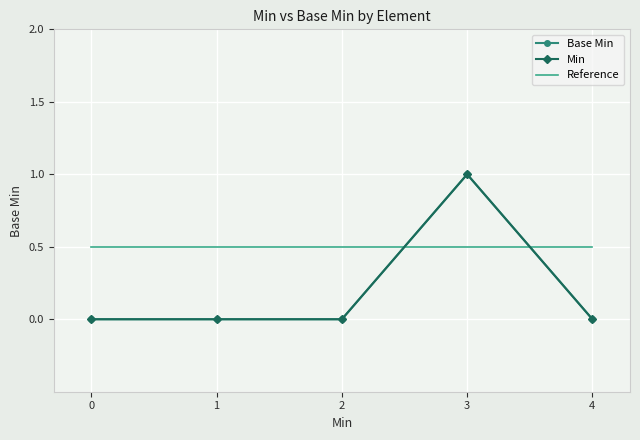

Between which two adjacent categories do Base Min and Reference first intersect?

2 and 3